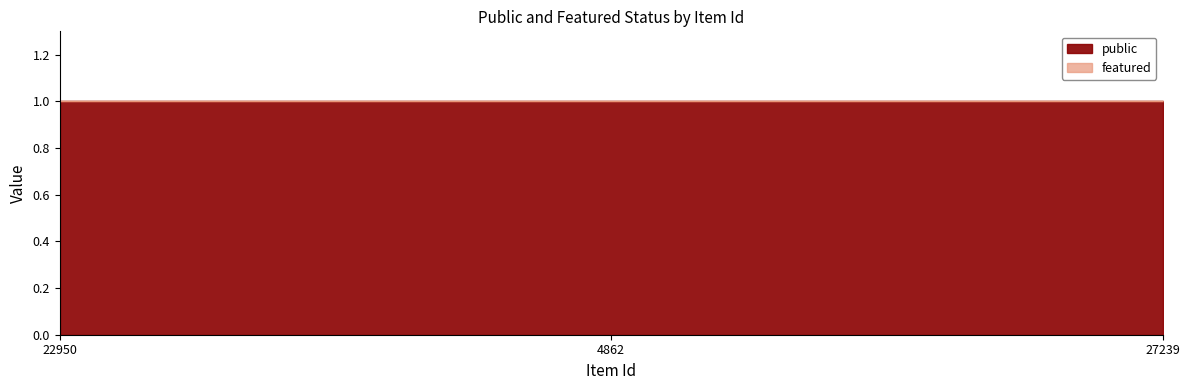

At how many categories does at least one series exceed 0?

3